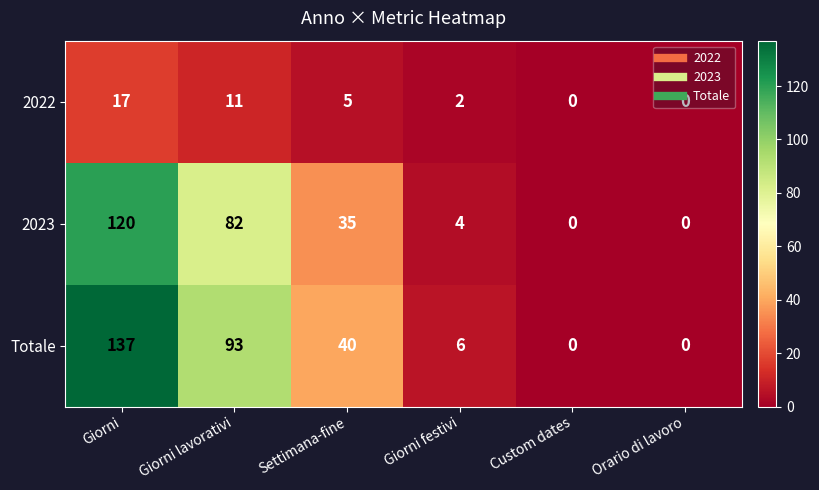

Is it true that 2022 equals -10 at Orario di lavoro?

False